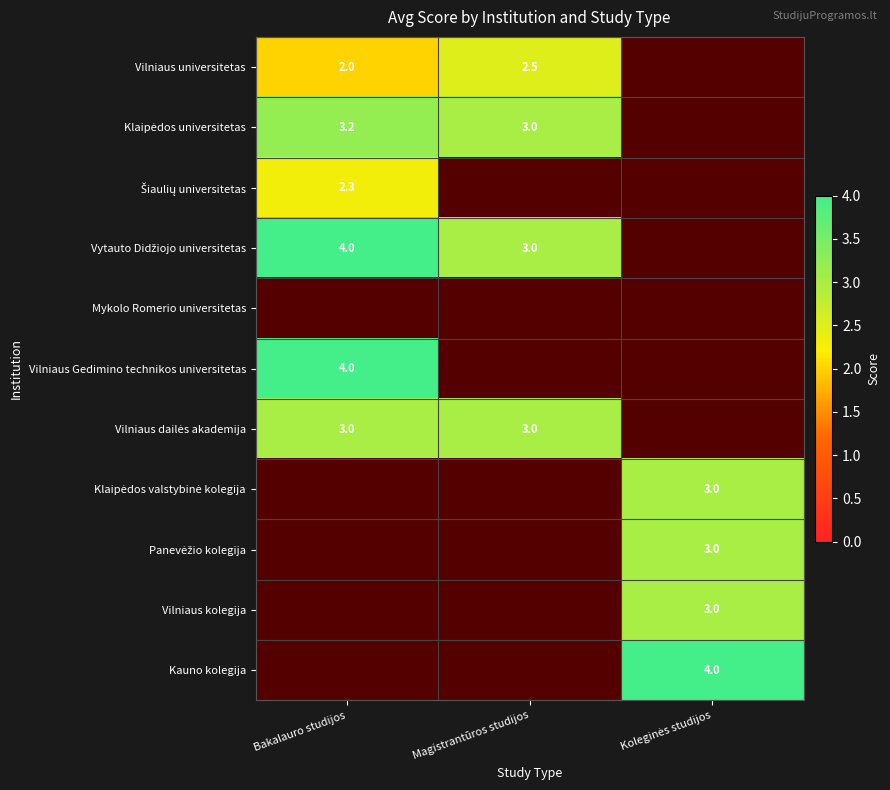

What is the sum of the Vilniaus universitetas values at Bakalauro studijos and Magistrantūros studijos?

4.5